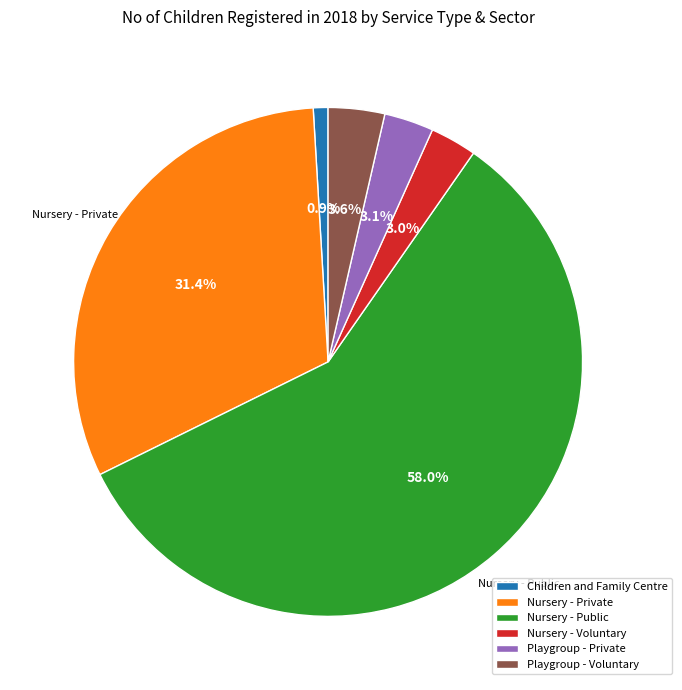

Between Nursery - Private and Playgroup - Voluntary, which is larger?

Nursery - Private